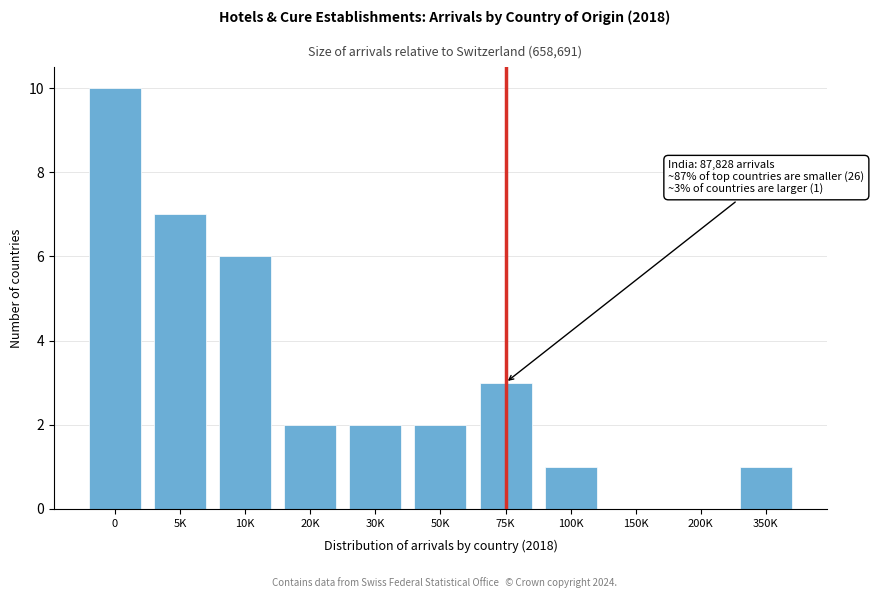

Reading right to left, what are all the values shown in this chart?

350K=1	200K=0	150K=0	100K=1	75K=3	50K=2	30K=2	20K=2	10K=6	5K=7	0=10